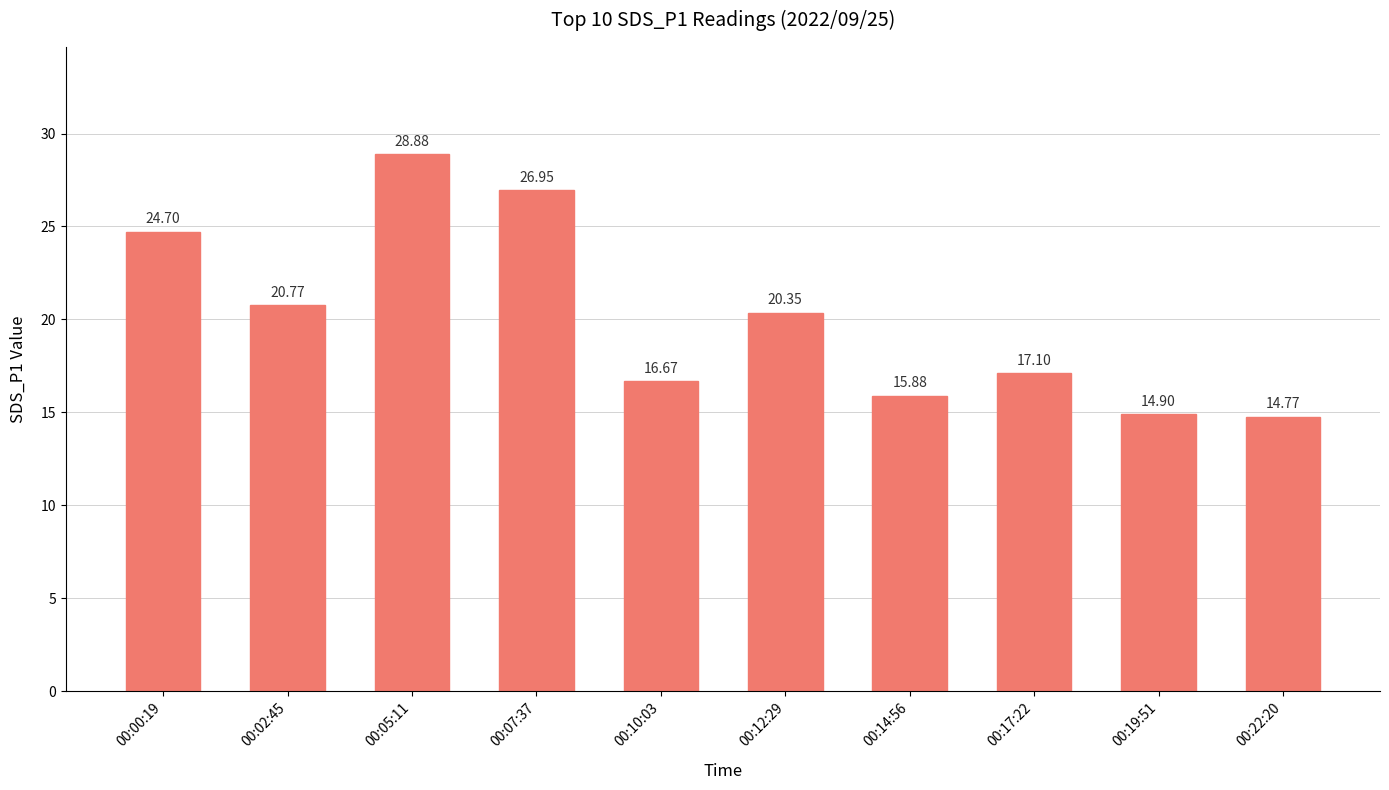

At which category does the chart reach its minimum across all series?

00:22:20